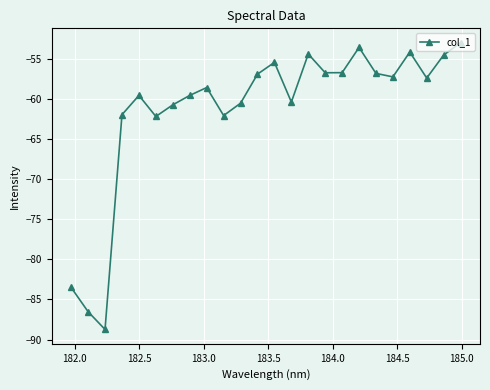

What is the average value?

-61.2